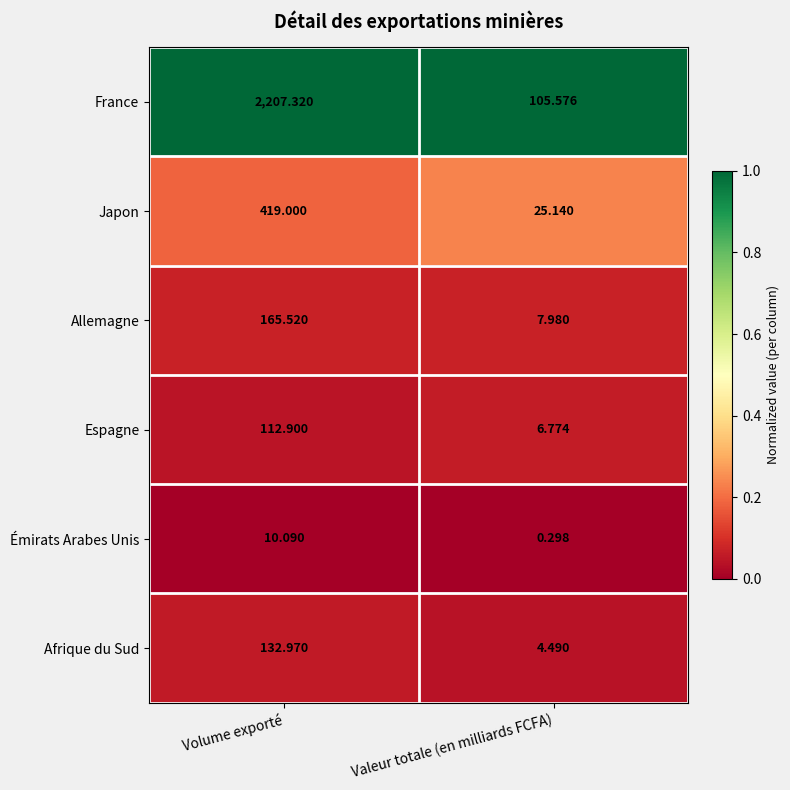

At which category is the sum across all series the highest?

Volume exporté